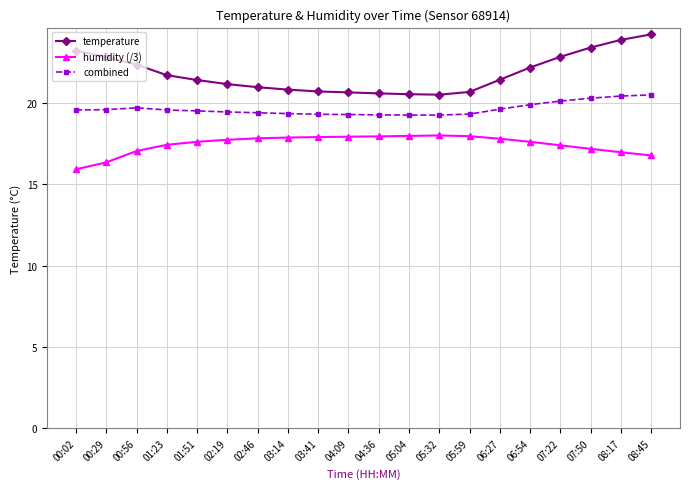

Between 03:41 and 07:50, which series saw the biggest shift?

temperature